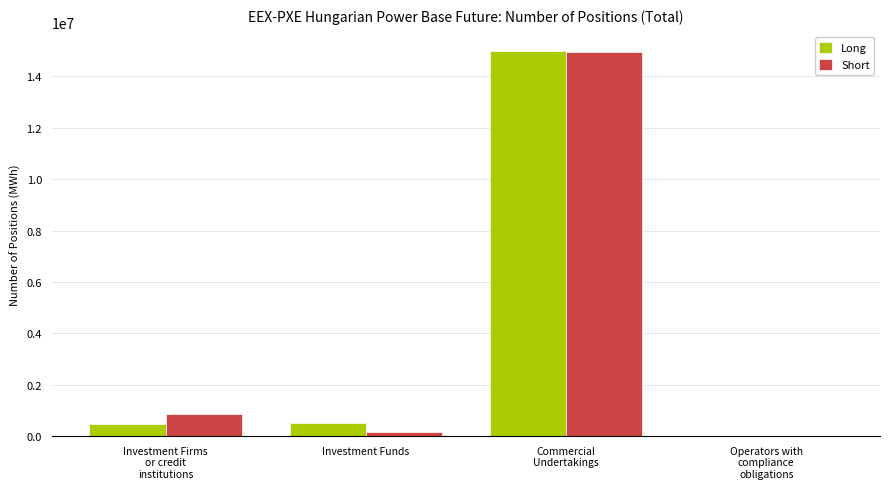

Is it true that Long equals 514707 at Investment Funds?

True